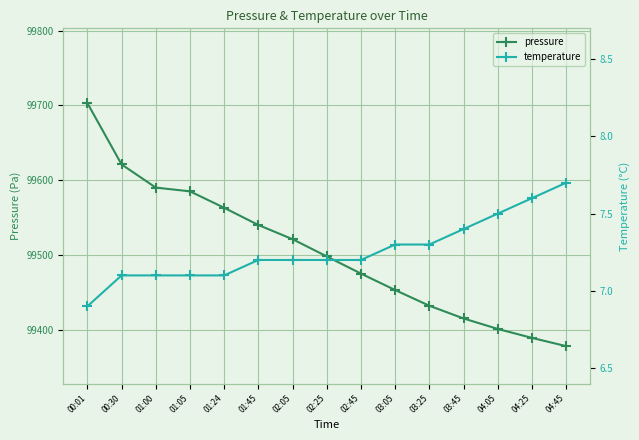

Which label corresponds to the smallest value in the chart?

00:01